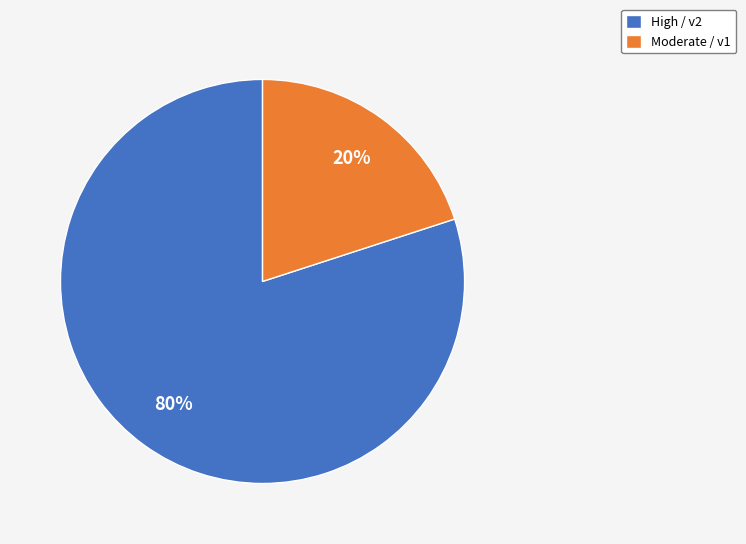

True or false: High / v2 accounts for 73% of the total.

False